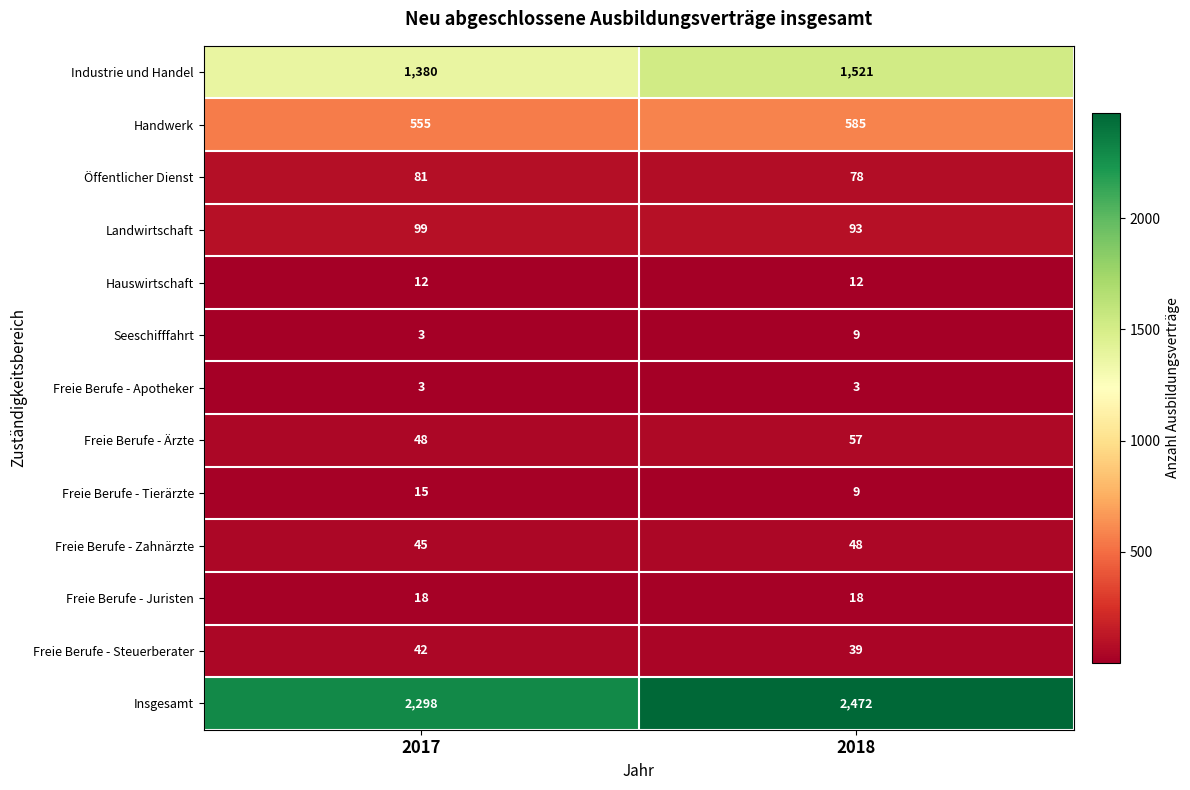

What is the total value across all series at 2017?

4599